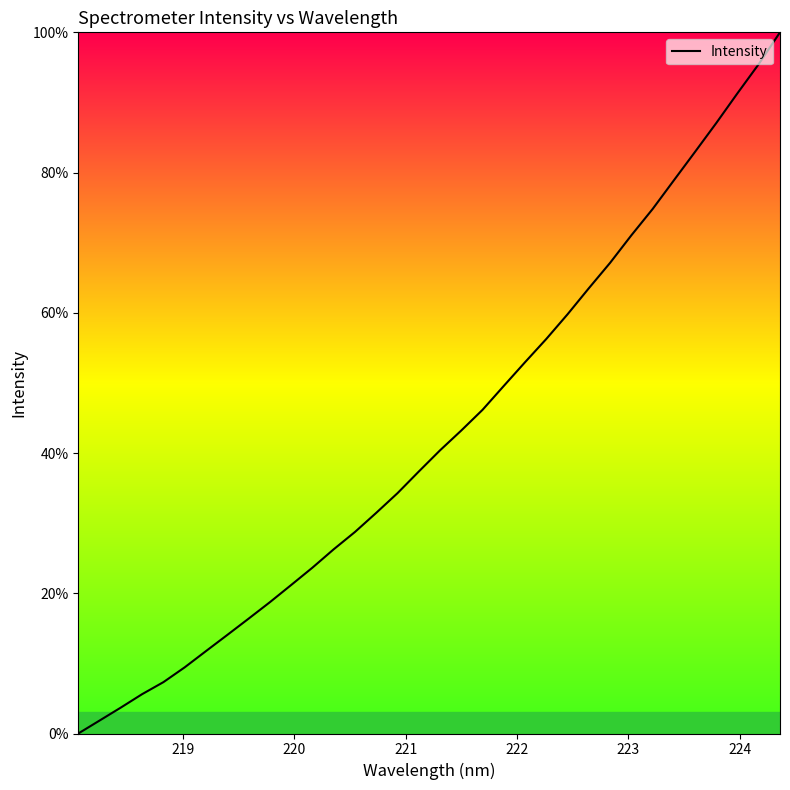

What is the average value?

42.7